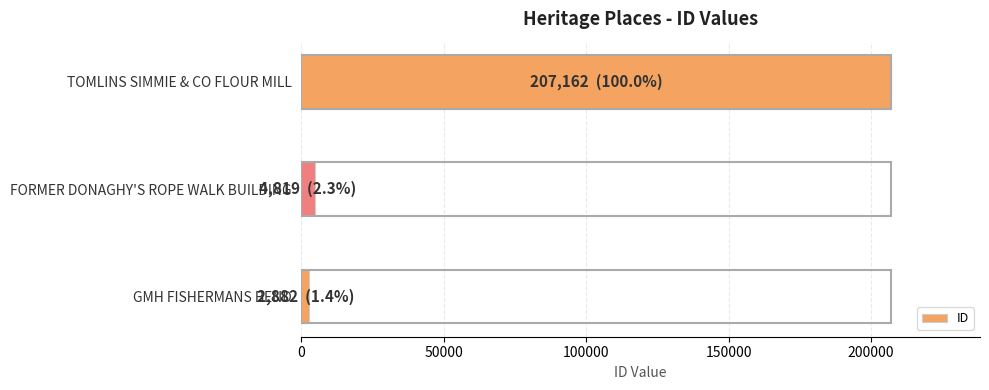

Rank the categories by value from lowest to highest.

GMH FISHERMANS BEND, FORMER DONAGHY'S ROPE WALK BUILDING, TOMLINS SIMMIE & CO FLOUR MILL